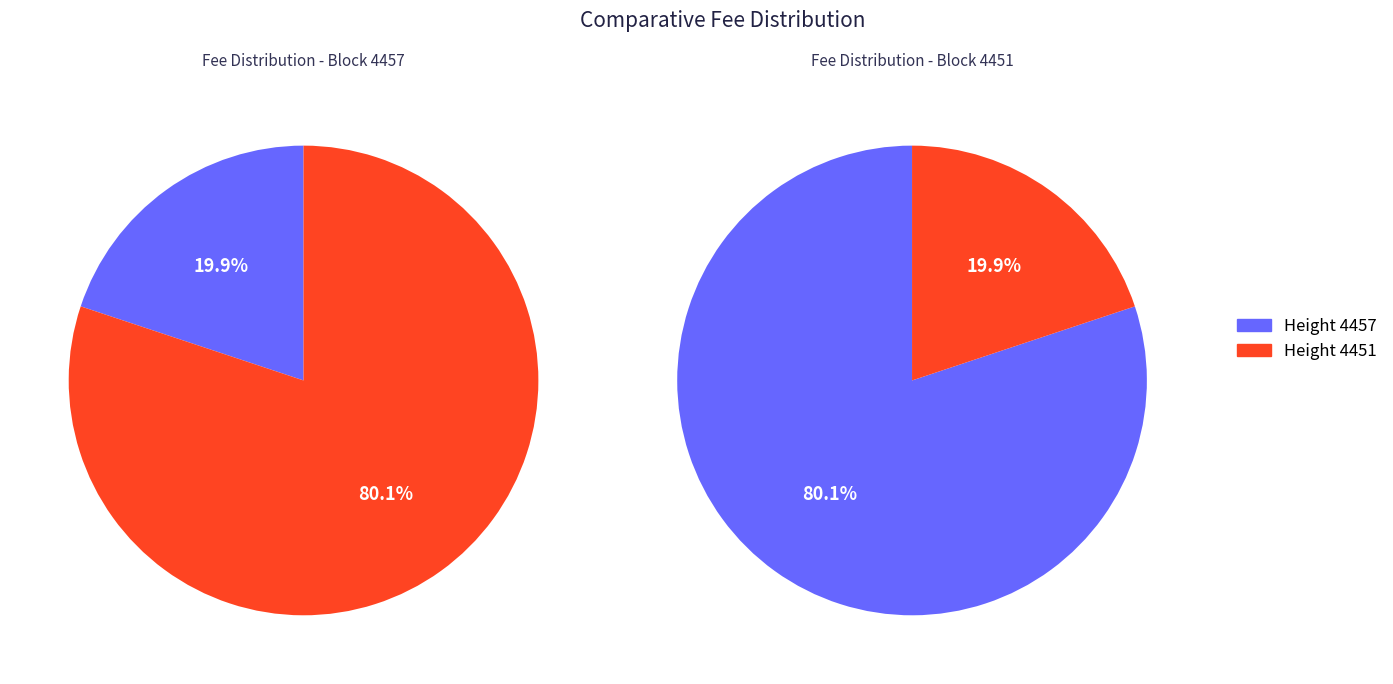

Which category accounts for the majority?

4451